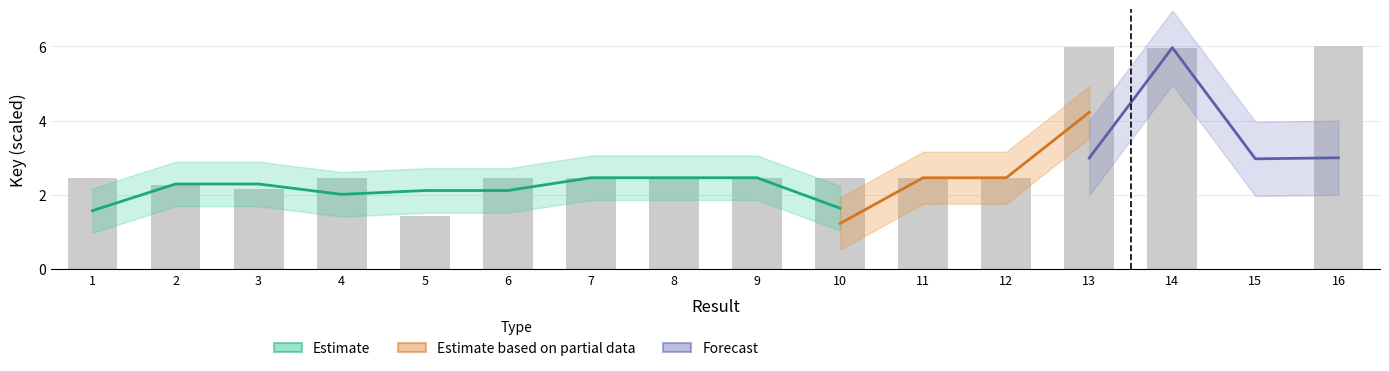

What is the value of the 7th bar from the left?

2.5